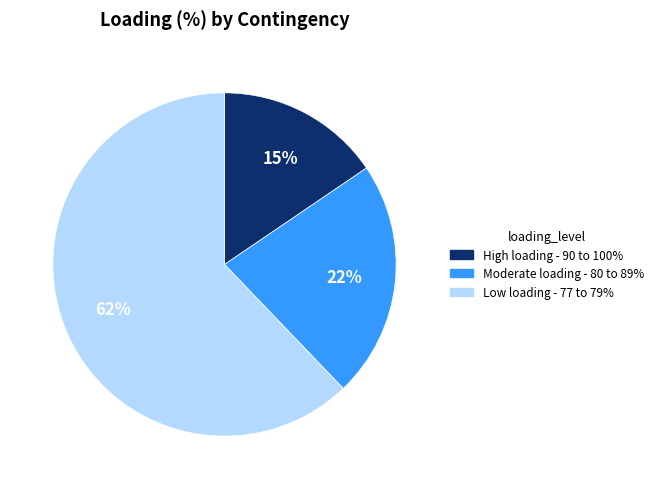

To the nearest percent, what is the average slice percentage?

33%